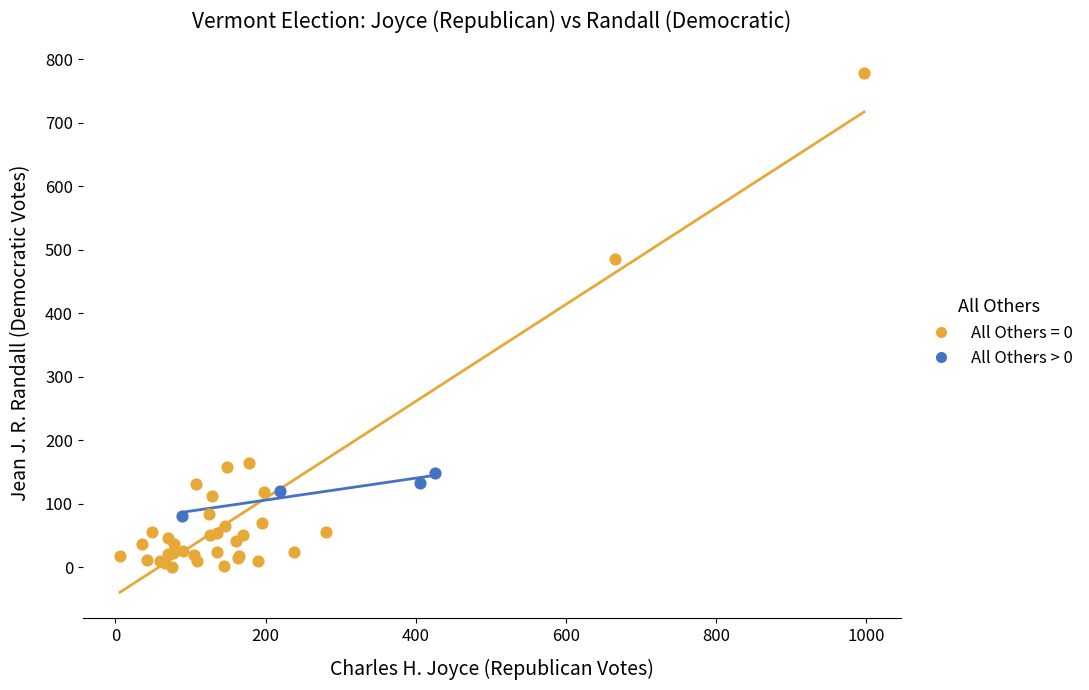

Which series reaches the maximum Y coordinate?

All Others = 0